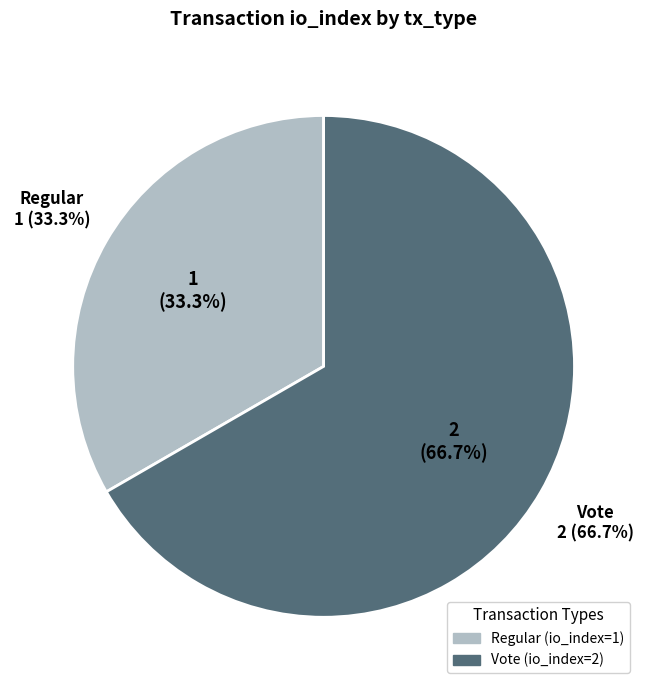

To the nearest percent, what is the average slice percentage?

50%